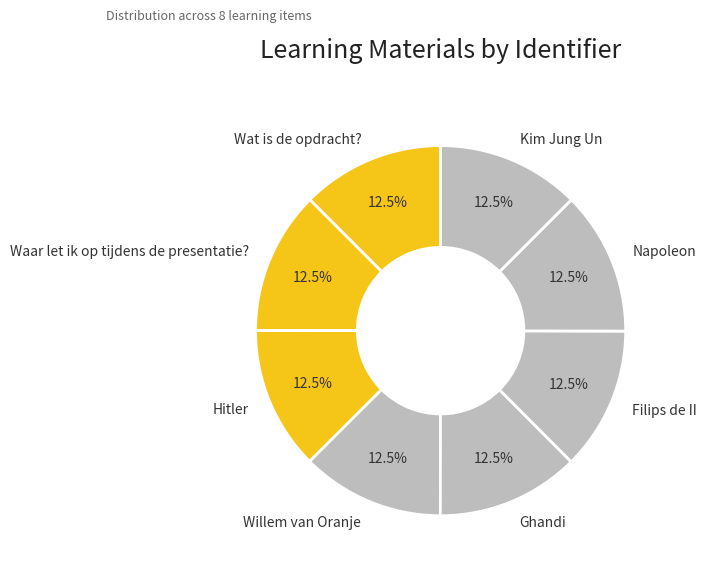

Combined, what portion of the pie is Willem van Oranje and Waar let ik op tijdens de presentatie??

25.0%